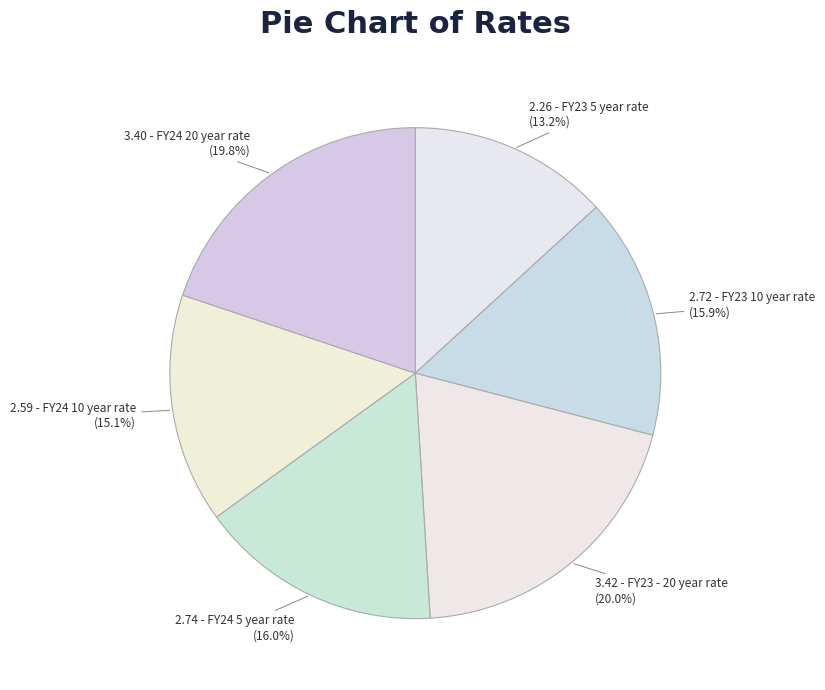

How much of the chart is everything except 2.72 - FY23 10 year rate?

84.1%